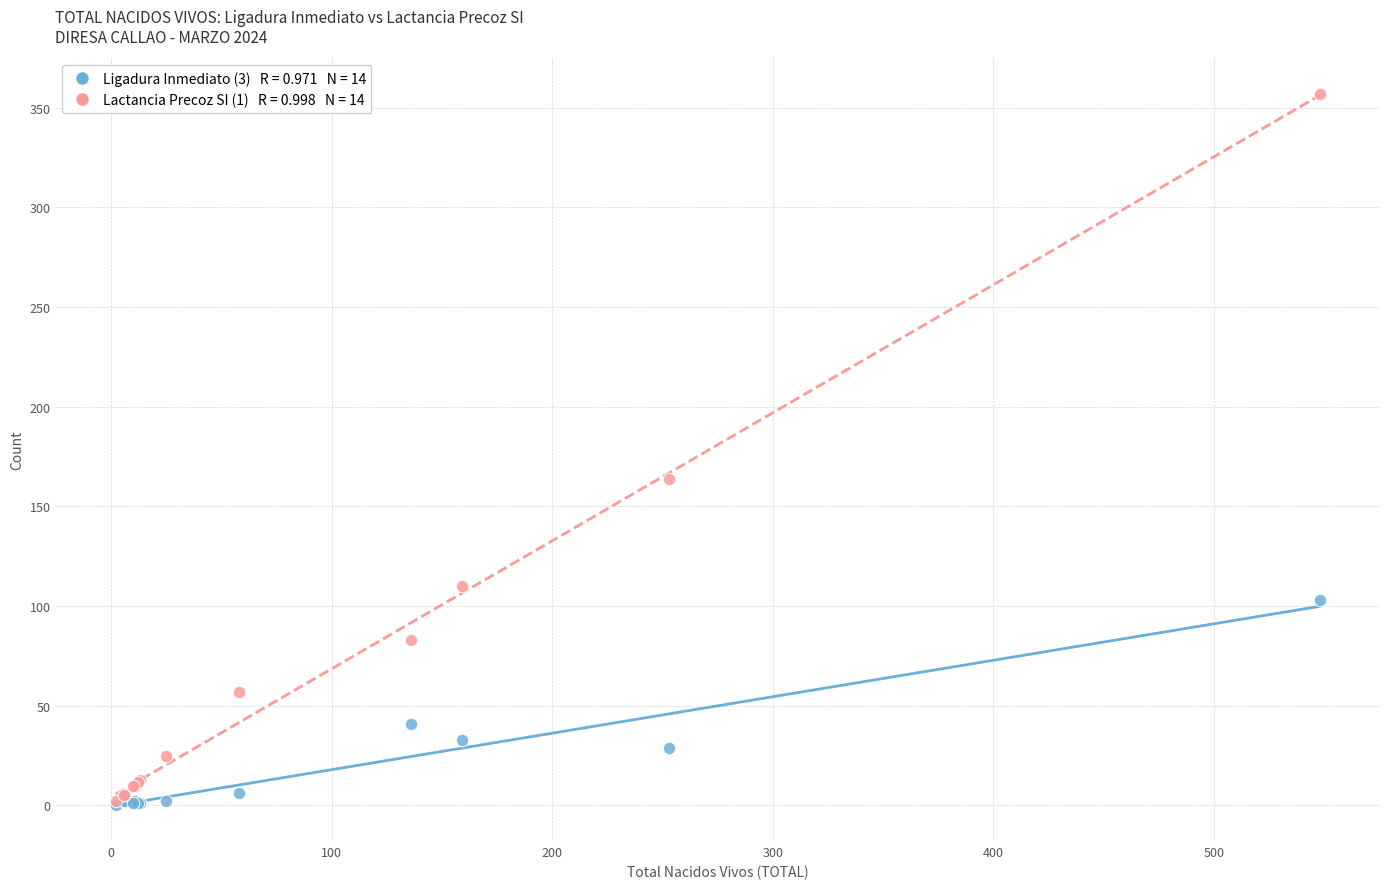

Across all series, what Y value is closest to 178?

164